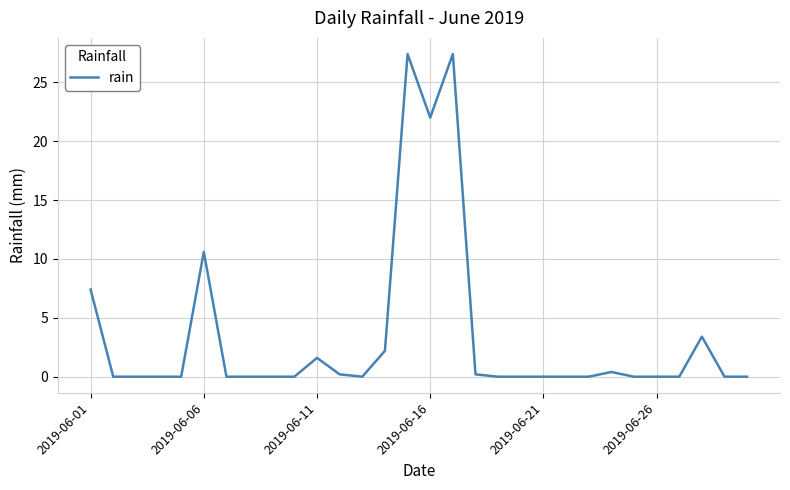

What is the difference between the maximum and minimum values?

27.4